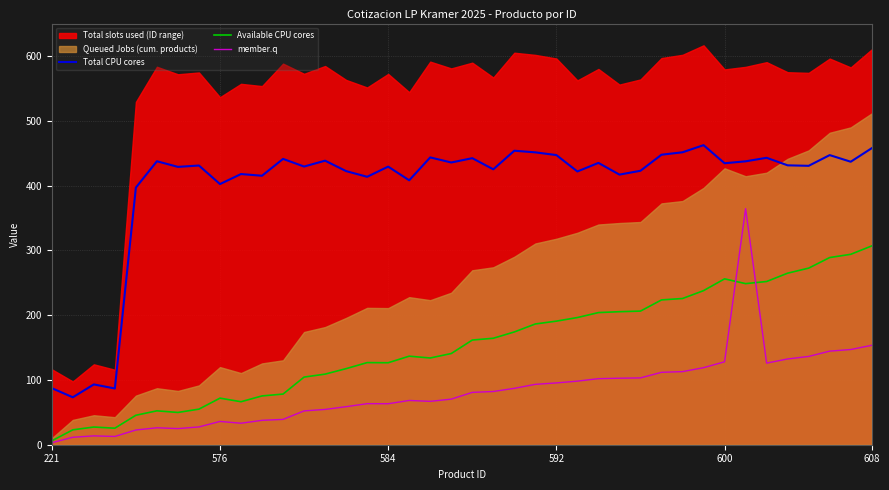

How many lines are shown in the chart?

3